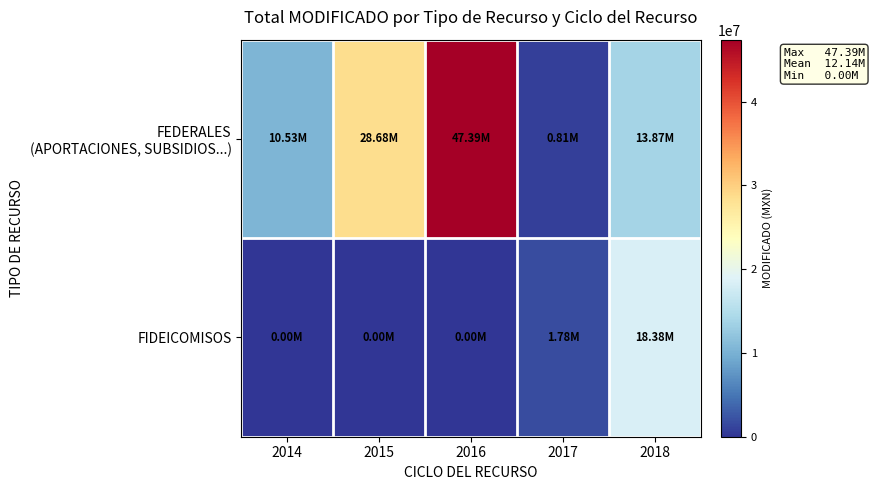

Which series changed the most between 2015 and 2016?

FEDERALES (APORTACIONES, SUBSIDIOS...)